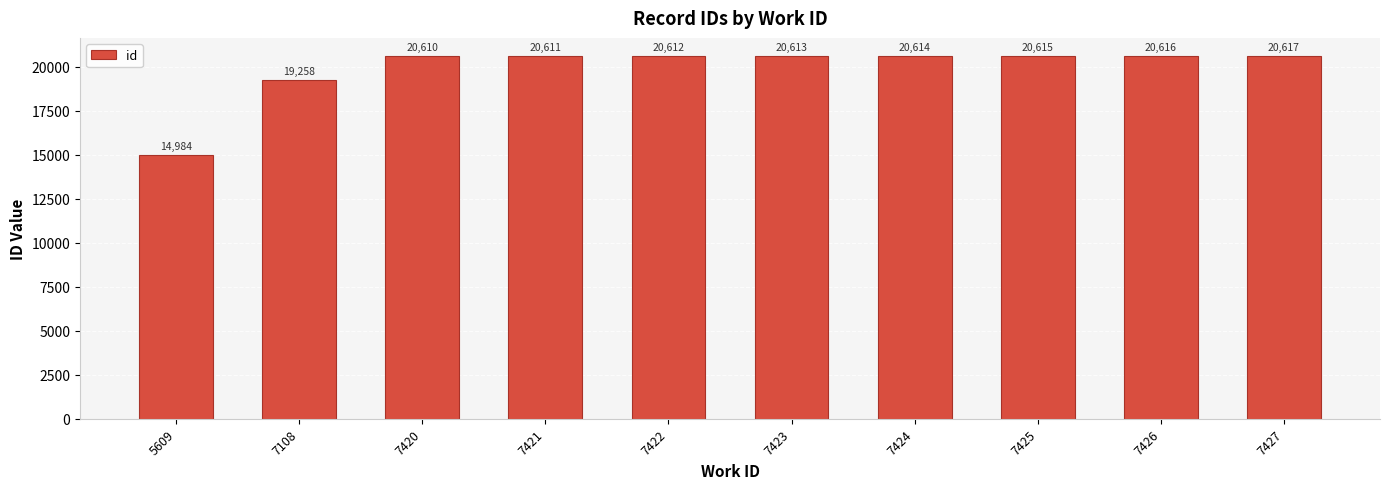

Where is the data nearest to the value 17800?

7108